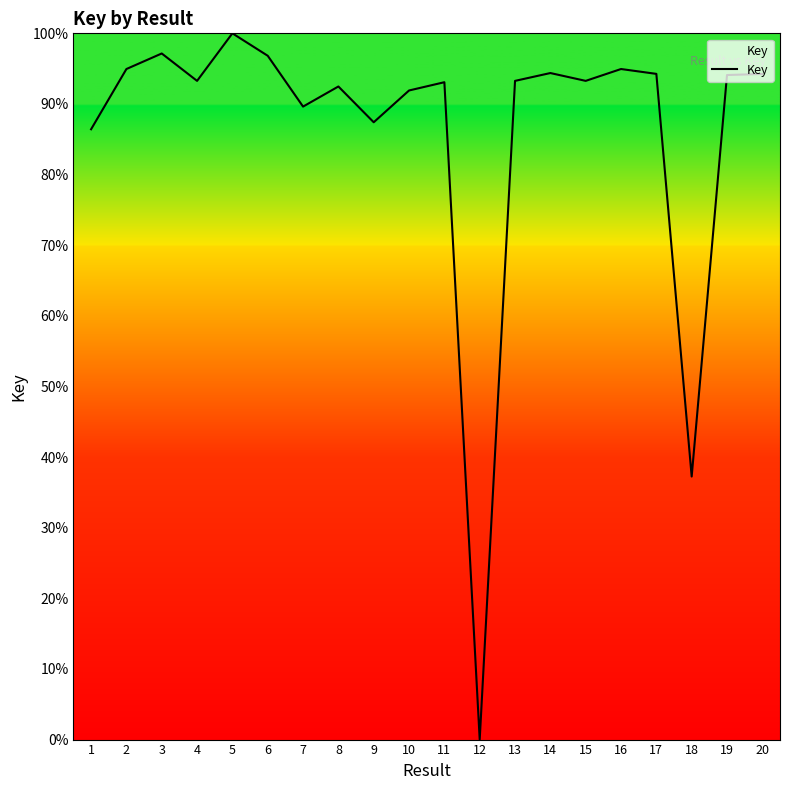

What is the ratio of the value at 7 to the value at 1?

1.0